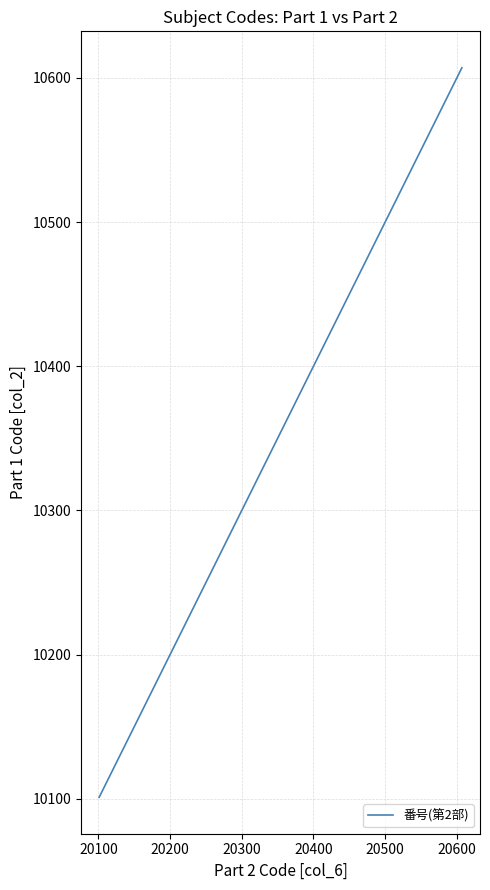

What is the greatest value displayed?

10607